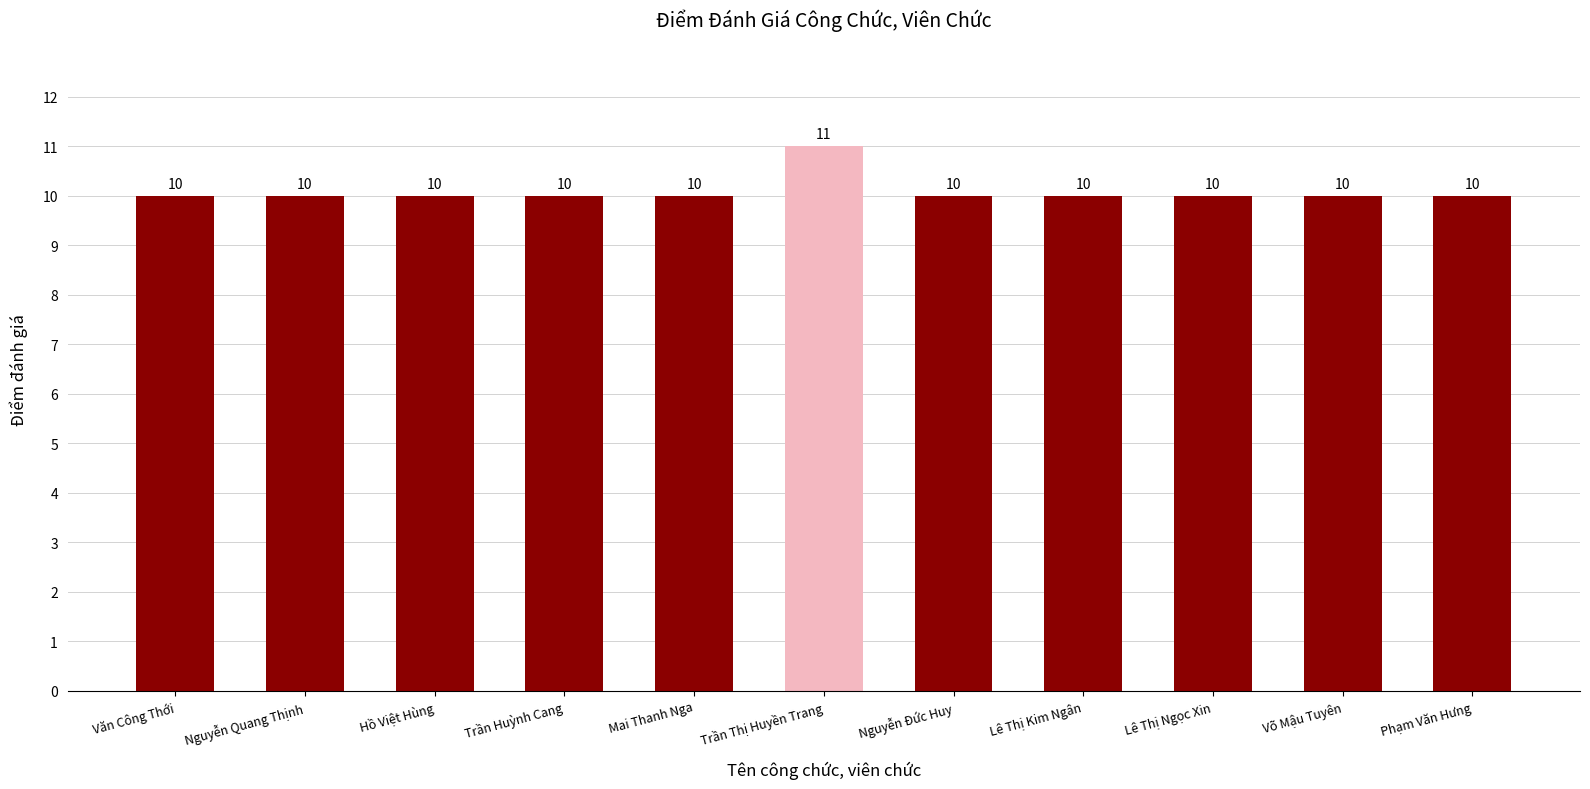

Does the chart contain stacked bars?

No